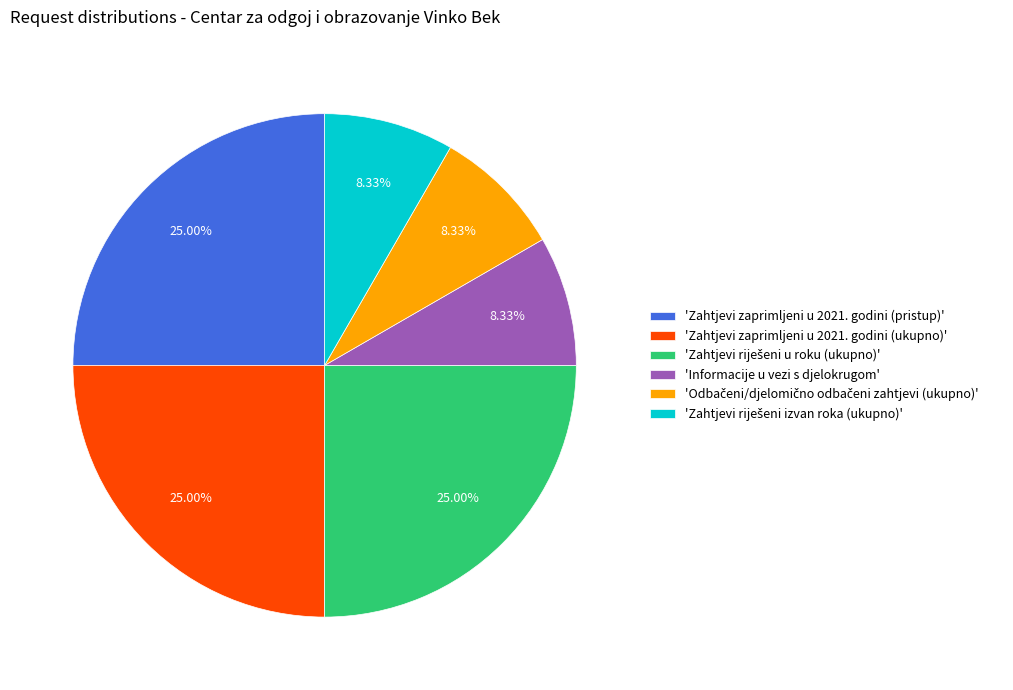

Is there a majority slice in this chart?

No